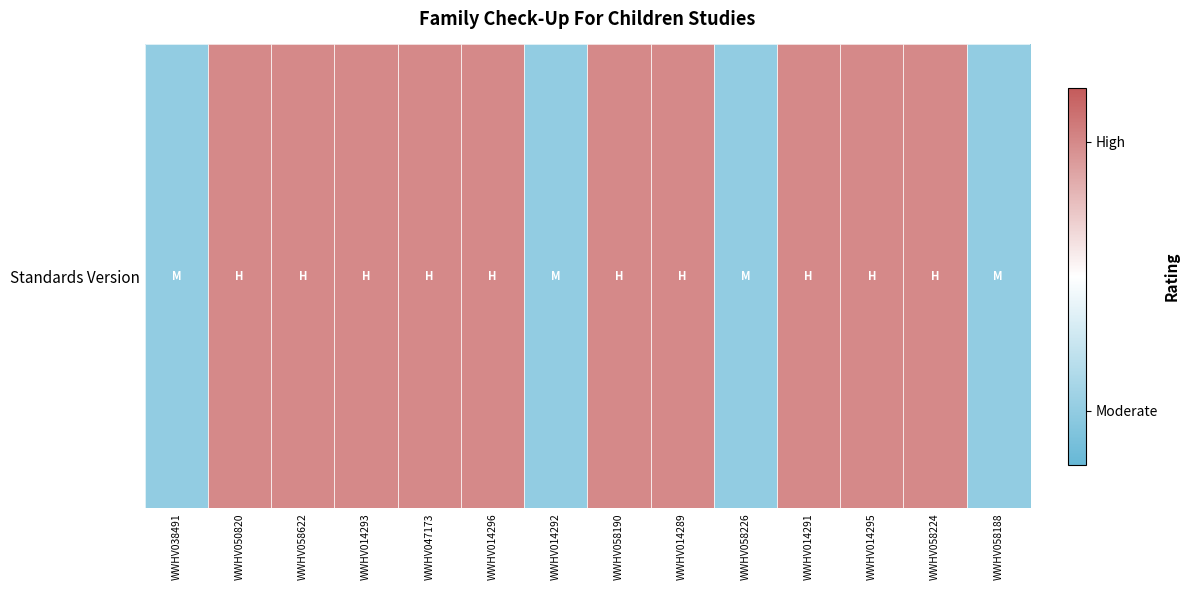

How many values are between 0 and 1?

14